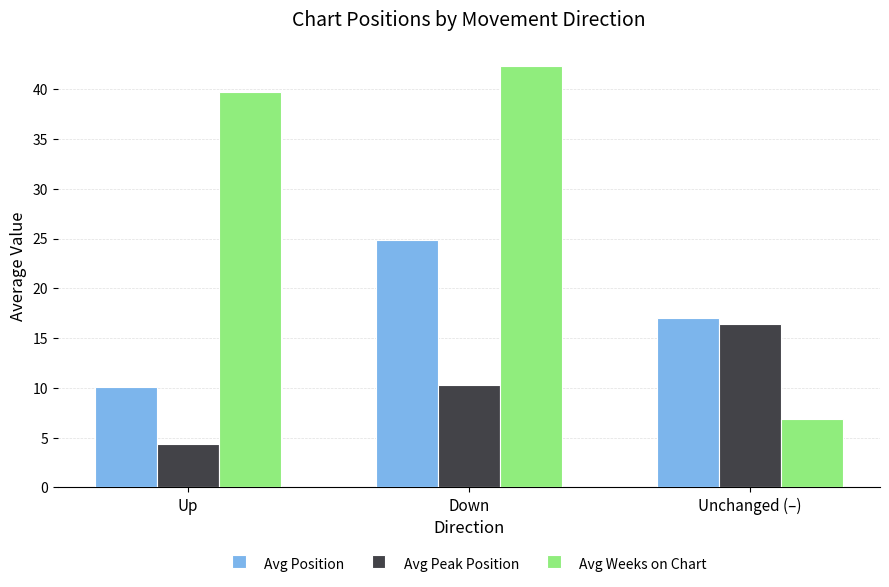

What is the label of the 2nd bar from the left?

Down